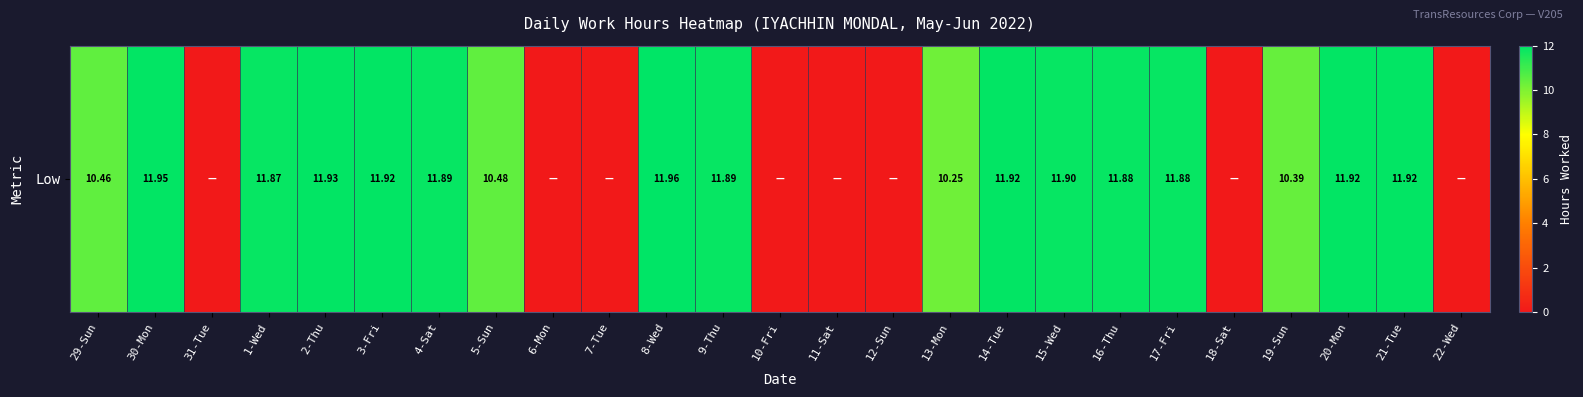

Reading left to right, extract all data points from this chart.

29-Sun=10.5	30-Mon=11.9	31-Tue=0.0	1-Wed=11.9	2-Thu=11.9	3-Fri=11.9	4-Sat=11.9	5-Sun=10.5	6-Mon=0.0	7-Tue=0.0	8-Wed=12.0	9-Thu=11.9	10-Fri=0.0	11-Sat=0.0	12-Sun=0.0	13-Mon=10.2	14-Tue=11.9	15-Wed=11.9	16-Thu=11.9	17-Fri=11.9	18-Sat=0.0	19-Sun=10.4	20-Mon=11.9	21-Tue=11.9	22-Wed=0.0